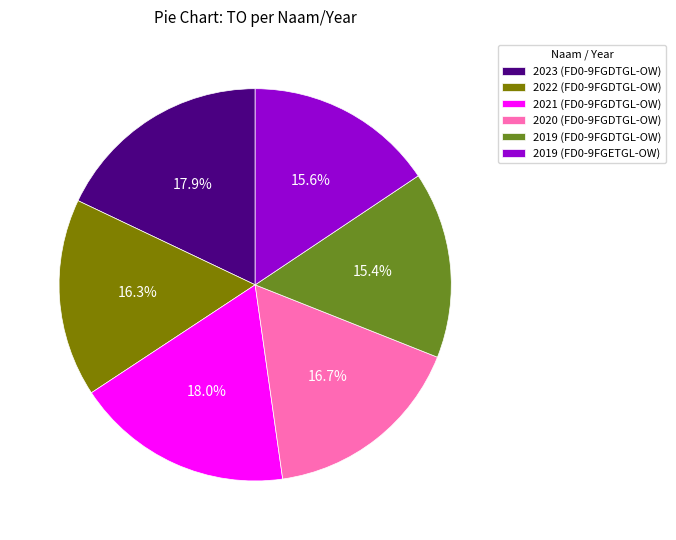

Between 2020 (FD0-9FGDTGL-OW) and 2023 (FD0-9FGDTGL-OW), which is larger?

2023 (FD0-9FGDTGL-OW)